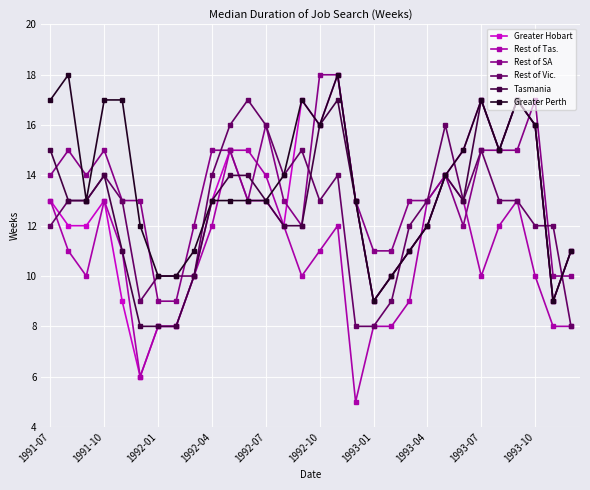

What is the maximum value for Tasmania?

17